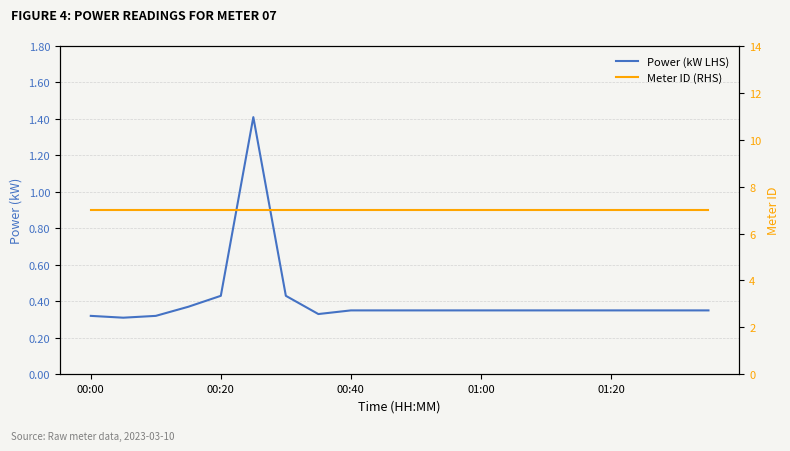

At how many categories does at least one series exceed 0?

20